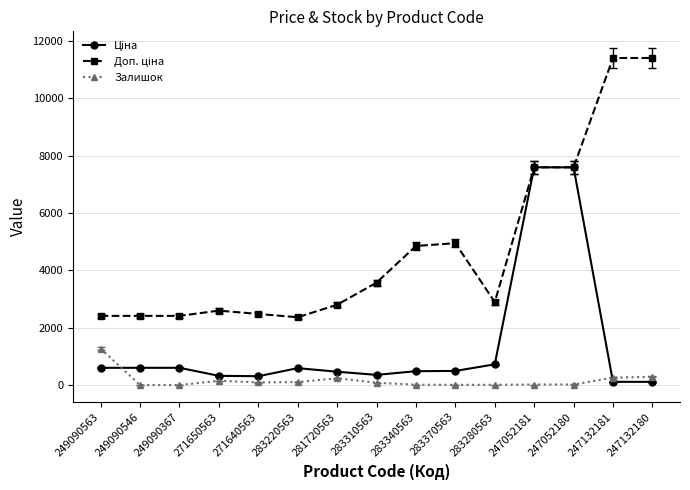

Does the chart have visible grid lines?

Yes